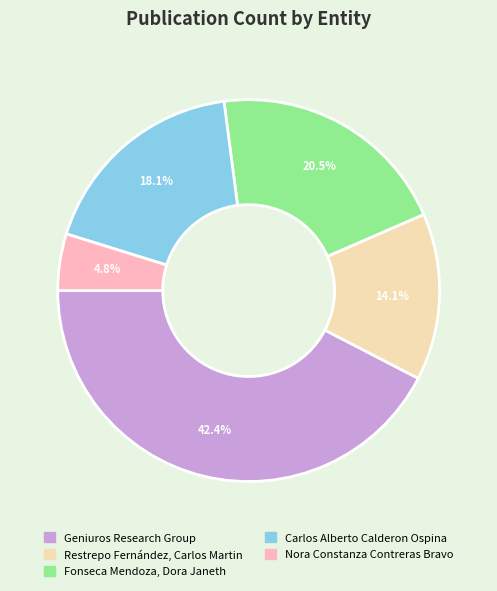

Rank the categories by value from lowest to highest.

Nora Constanza Contreras Bravo, Restrepo Fernández, Carlos Martin, Carlos Alberto Calderon Ospina, Fonseca Mendoza, Dora Janeth, Geniuros Research Group